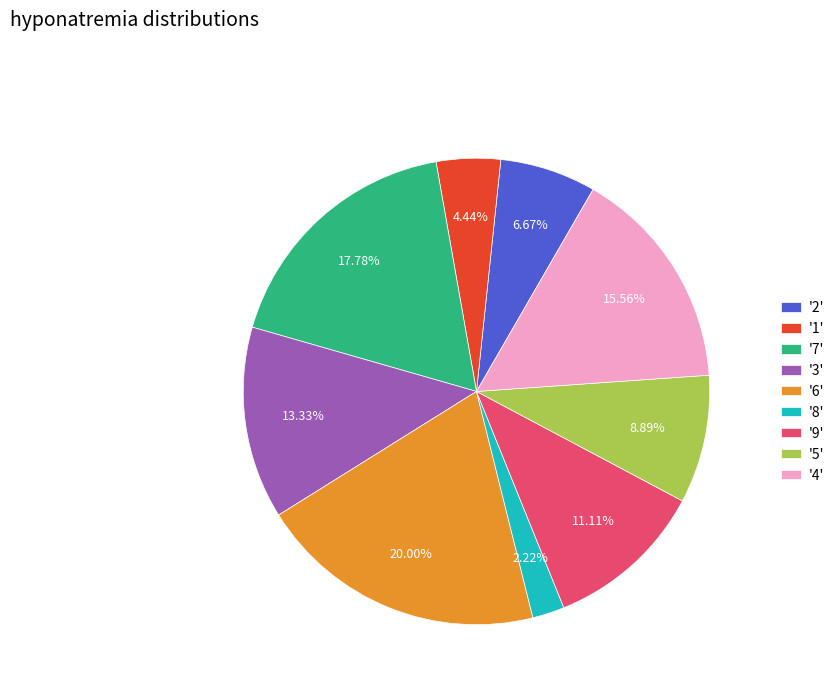

Do '1' and '3' together represent more than half of the pie?

No